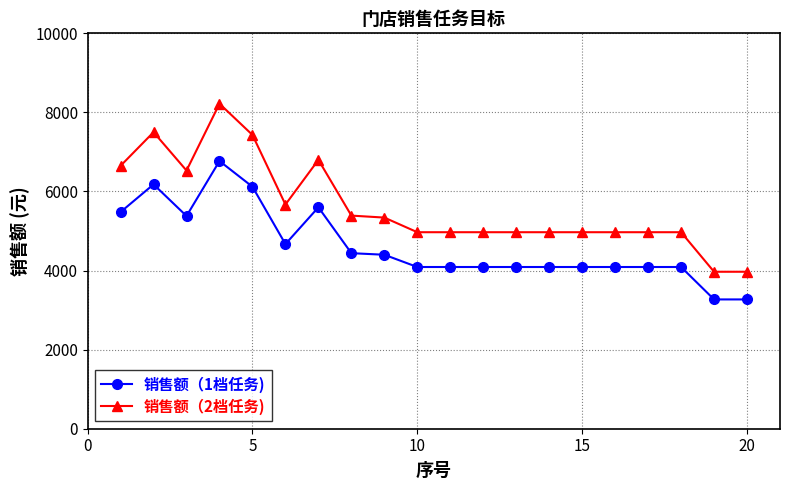

Which series has the largest total across all categories?

销售额（2档任务)